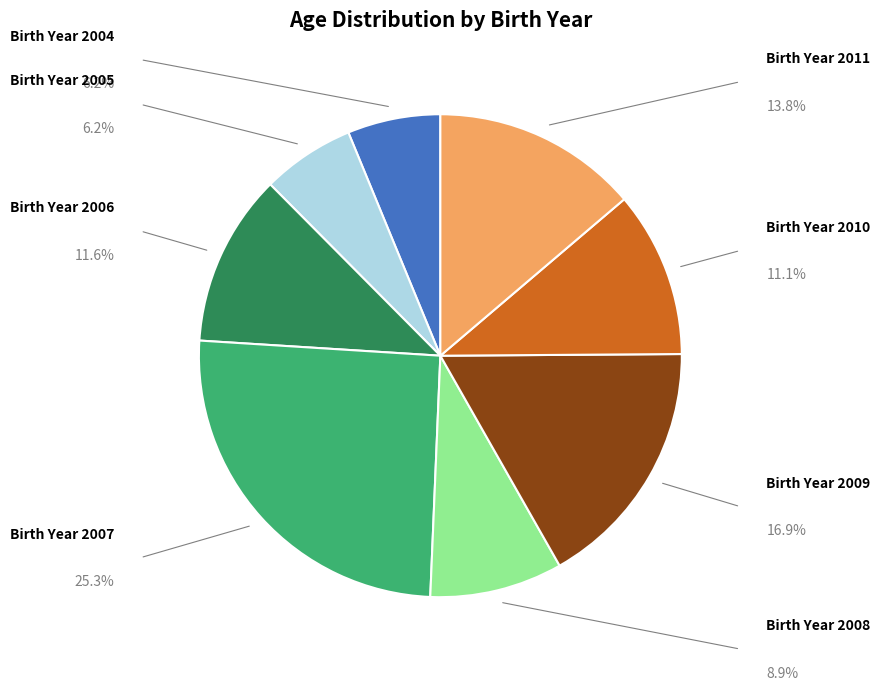

Is there a majority slice in this chart?

No